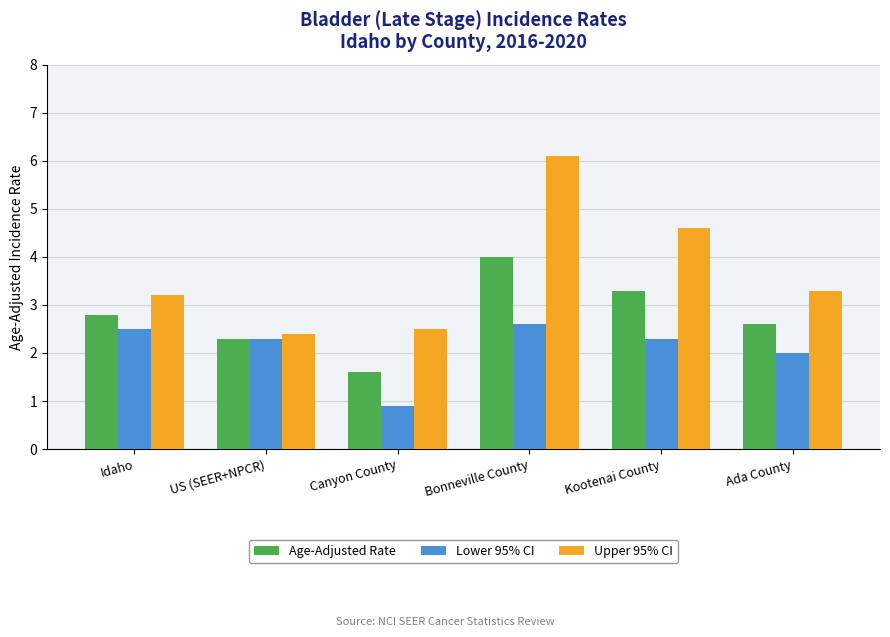

What is the total value across all series at Idaho?

8.5